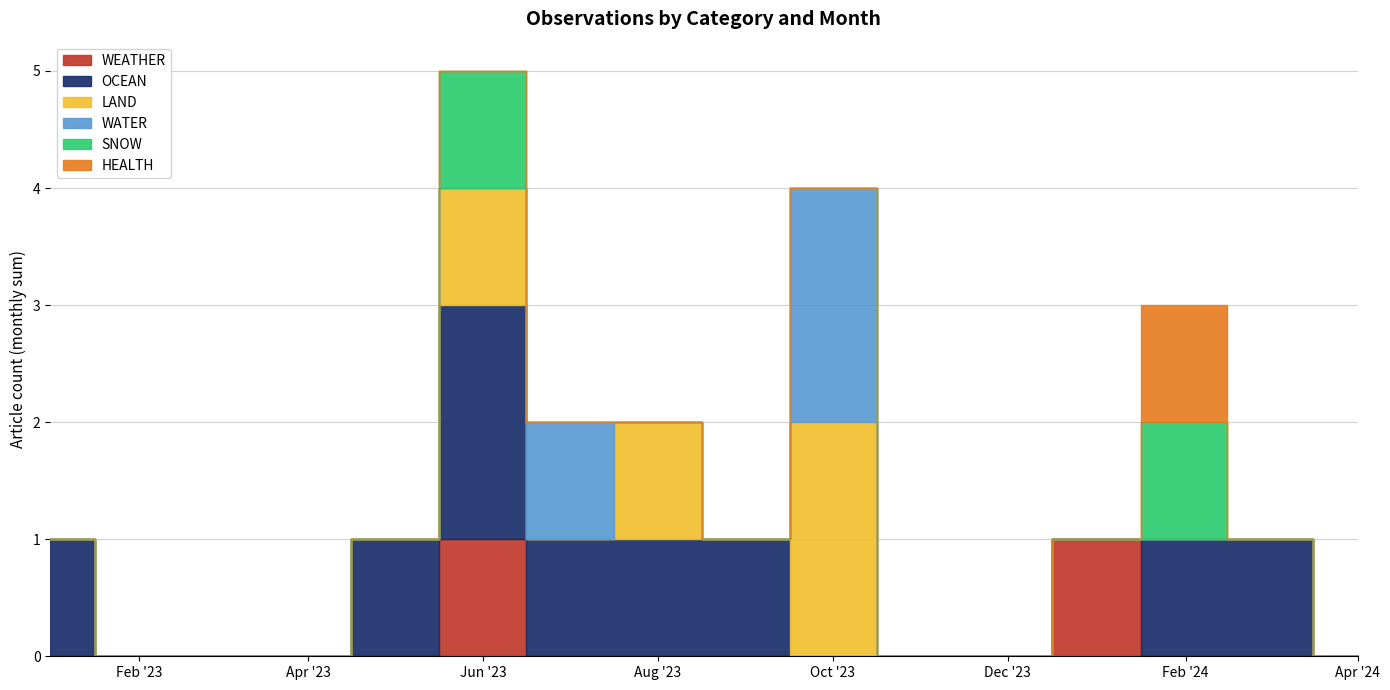

At which category is the sum across all series the highest?

2023-06